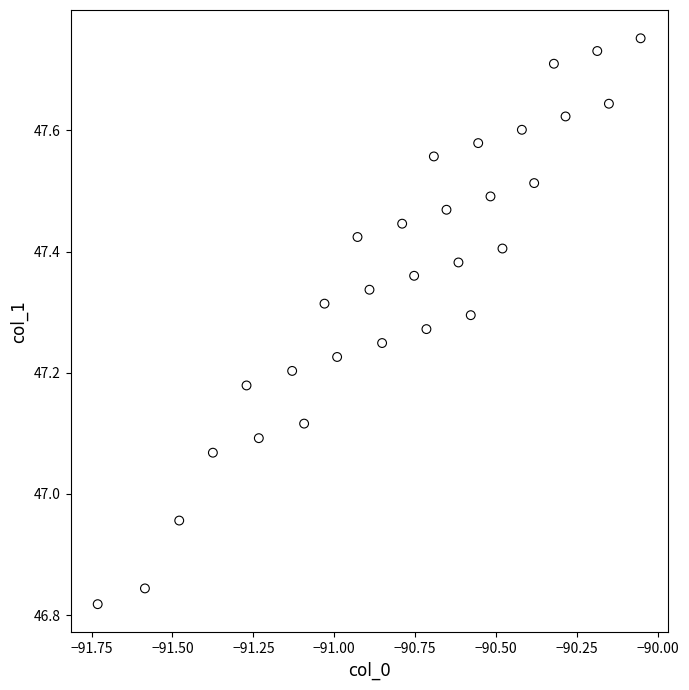

What is the range of Y values (max minus min)?

0.9